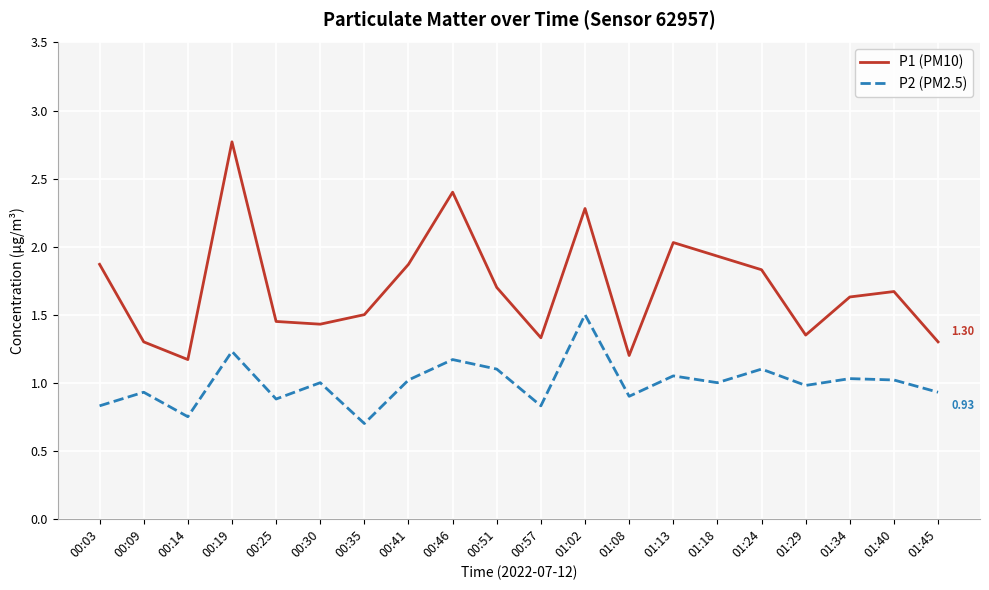

Between 00:57 and 01:02, which series saw the biggest shift?

P1 (PM10)